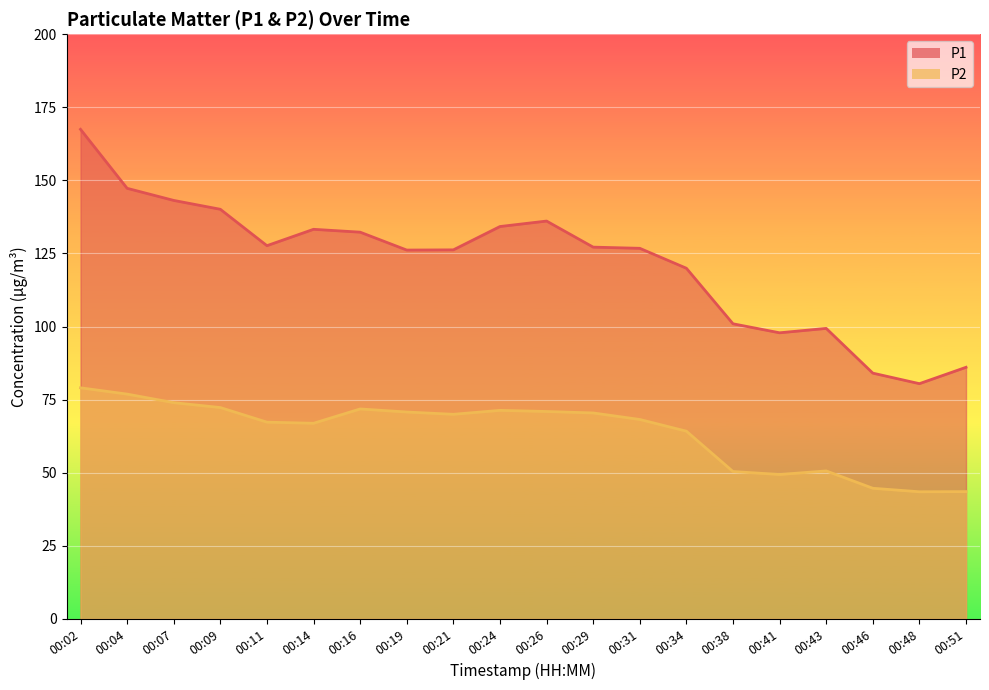

Between 00:16 and 00:31, which series saw the biggest shift?

P1